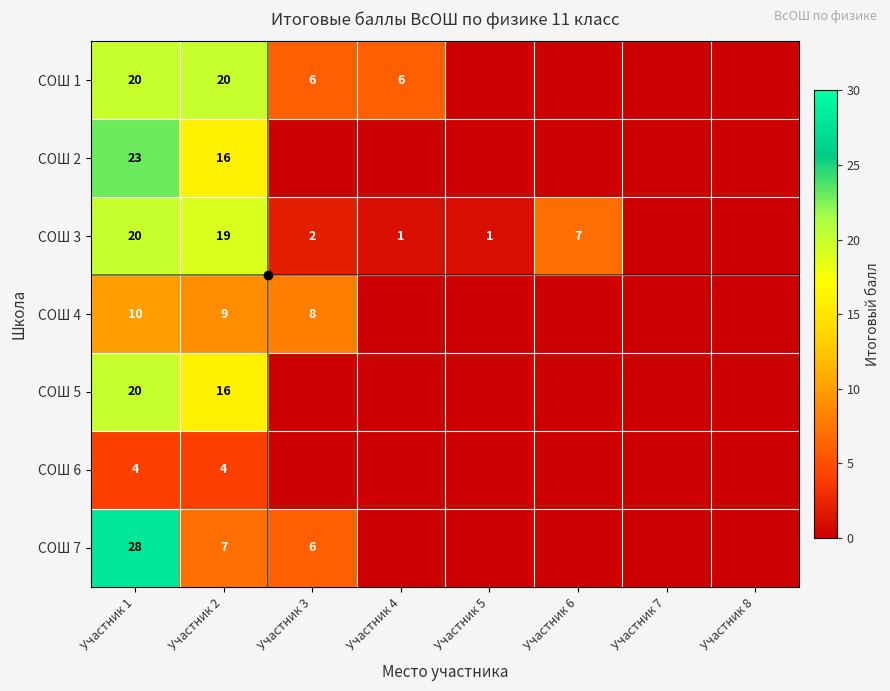

True or false: СОШ 4 has a value of 14 at Участник 2.

False